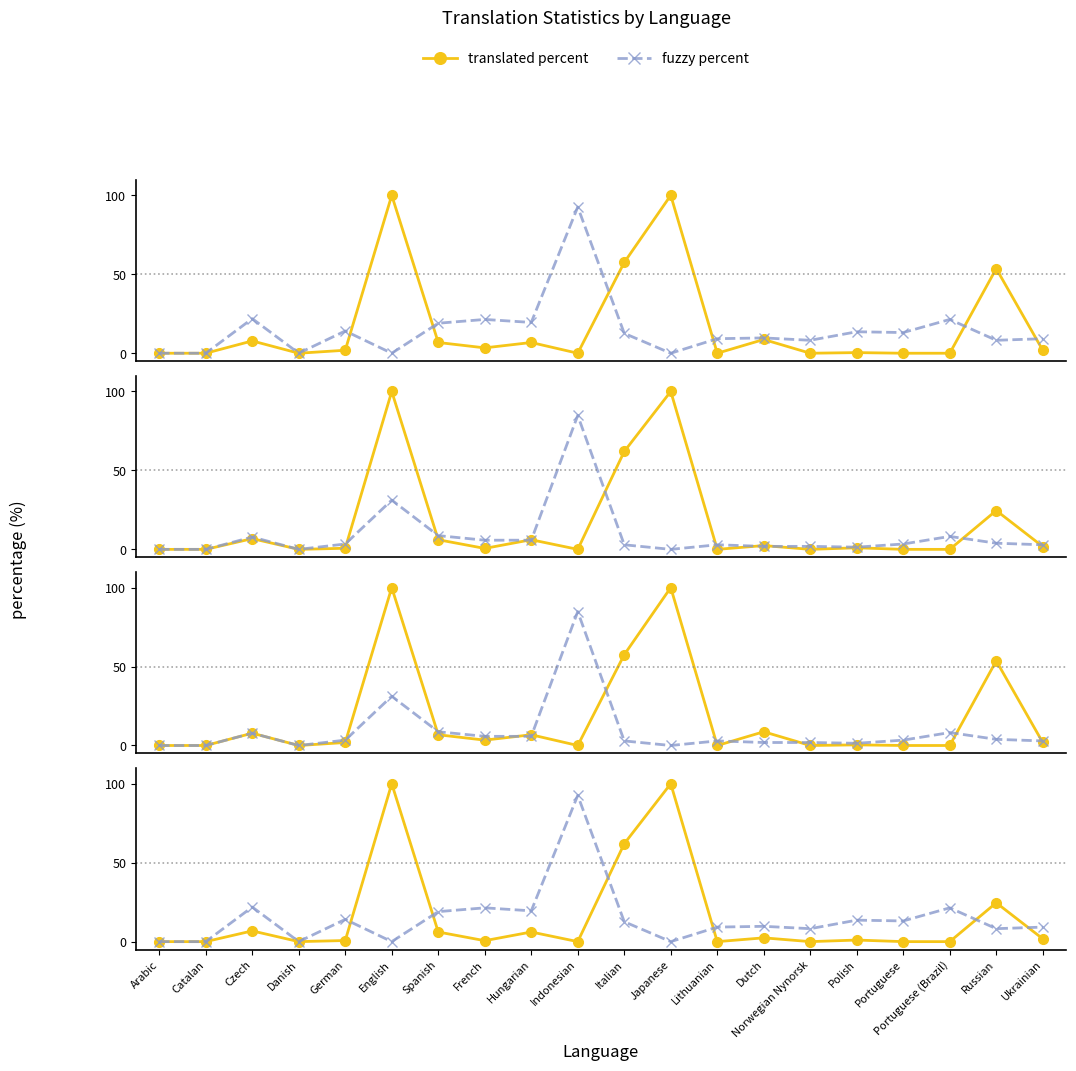

Which category has the highest value in the failing percent series?

Indonesian